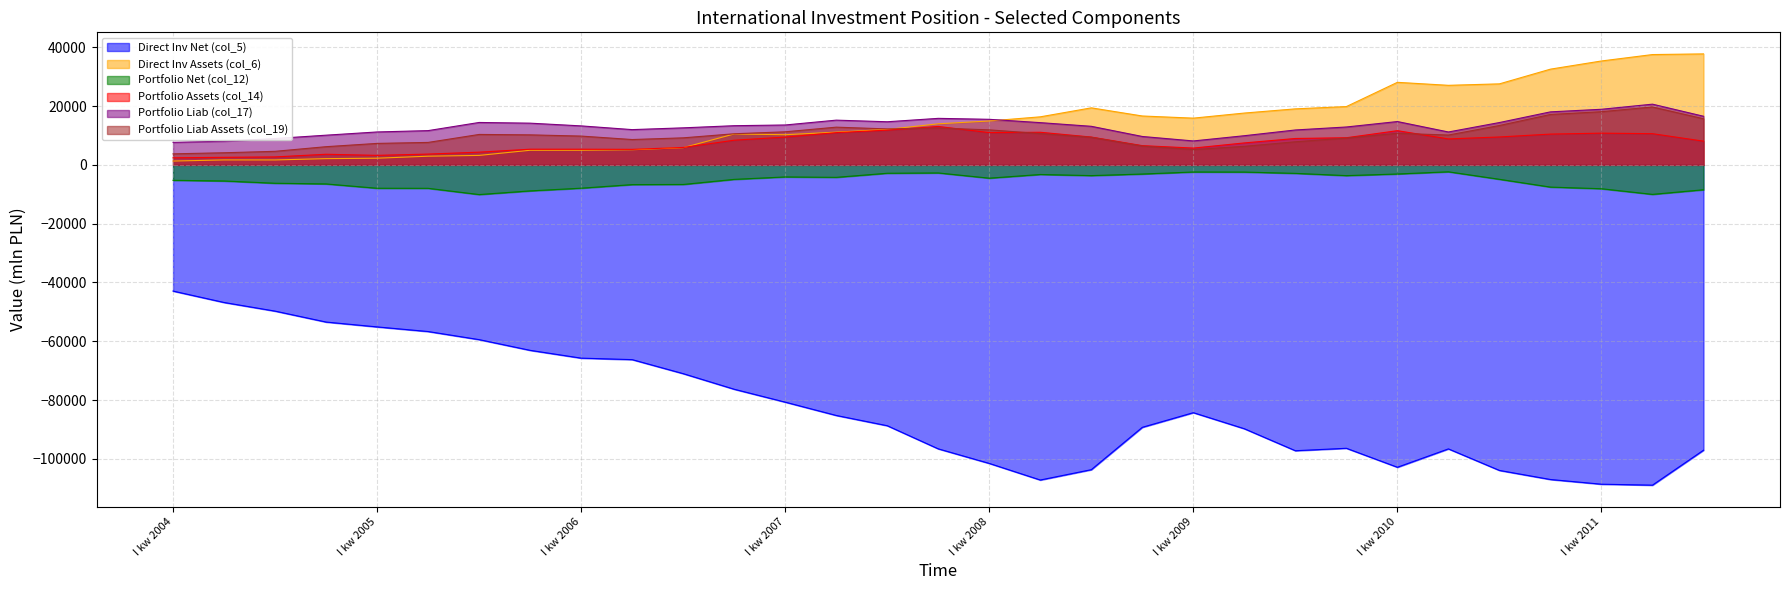

At how many categories does at least one series exceed 15543?

15